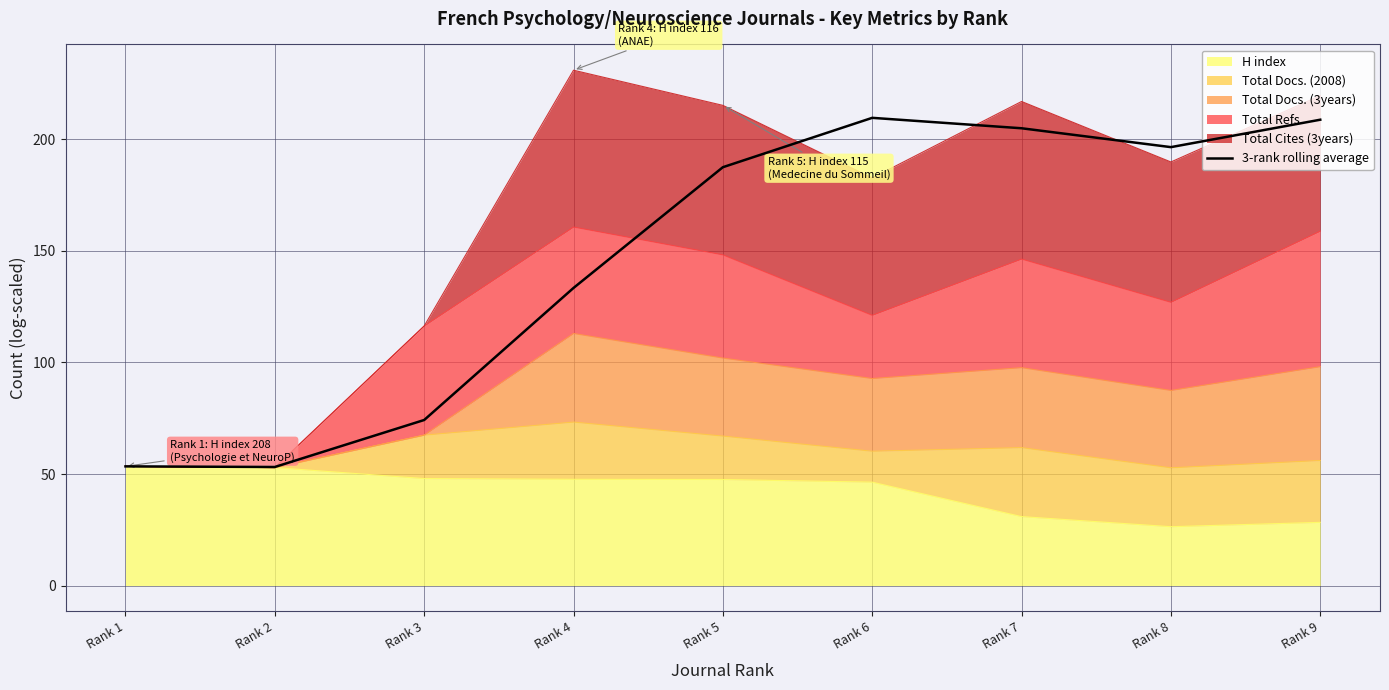

Rank the categories by value from highest to lowest.

Rank 6, Rank 9, Rank 7, Rank 8, Rank 5, Rank 4, Rank 3, Rank 1, Rank 2